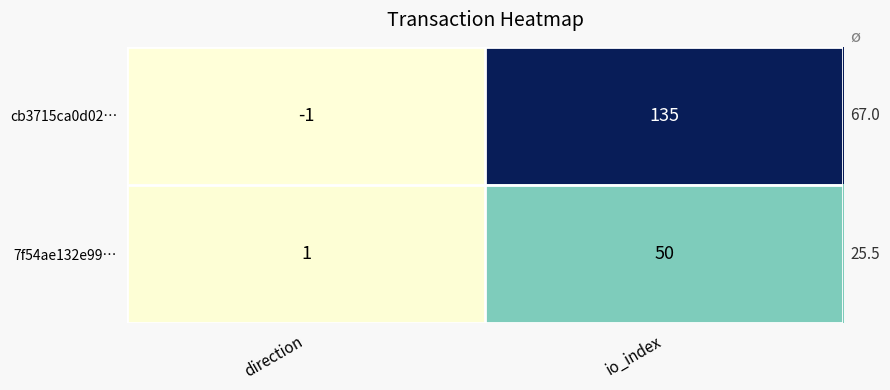

Where is 7f54ae132e99… nearest to the value 25?

direction